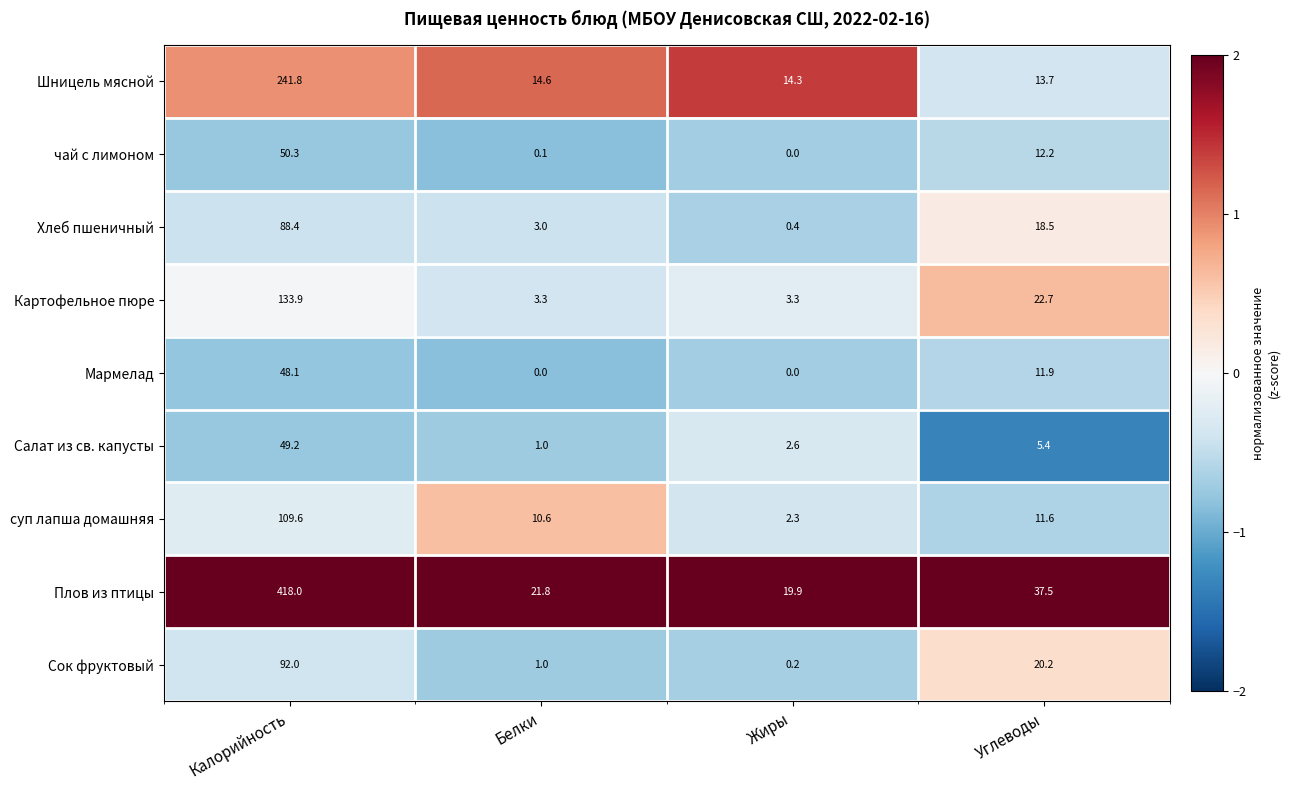

The value of Мармелад at Жиры is 0.0. True or false?

True